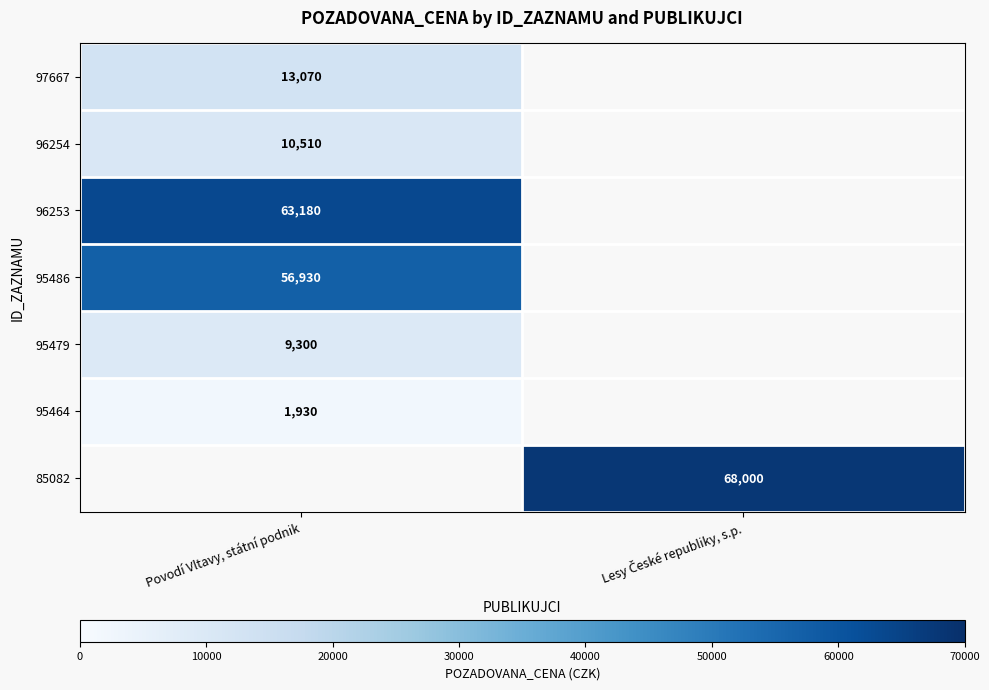

Is the value of 95464 at Povodí Vltavy, státní podnik greater than the value of 96254 at Povodí Vltavy, státní podnik?

No